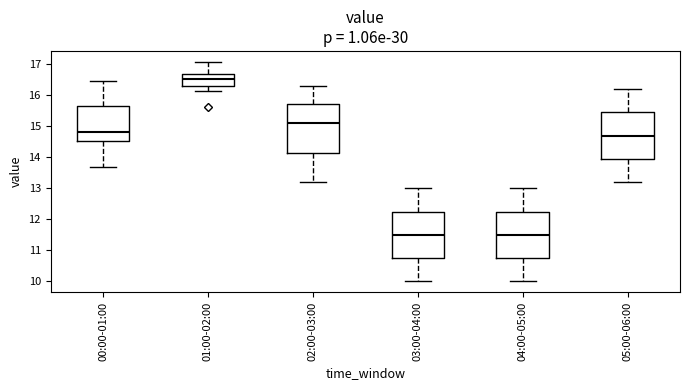

Reading left to right, read every box against the y-axis: the position of its median line, the range the box covers, and the ends of its whiskers. The values are not printed on the chart, so give them approximately, as read against the axis.

00:00-01:00: median 14.8, box 14.5 to 15.6, whiskers 13.7 to 16.5
01:00-02:00: median 16.5, box 16.3 to 16.7, whiskers 16.1 to 17.1
02:00-03:00: median 15.1, box 14.2 to 15.7, whiskers 13.2 to 16.3
03:00-04:00: median 11.5, box 10.8 to 12.3, whiskers 10.0 to 13.0
04:00-05:00: median 11.5, box 10.8 to 12.3, whiskers 10.0 to 13.0
05:00-06:00: median 14.7, box 14.0 to 15.5, whiskers 13.2 to 16.2